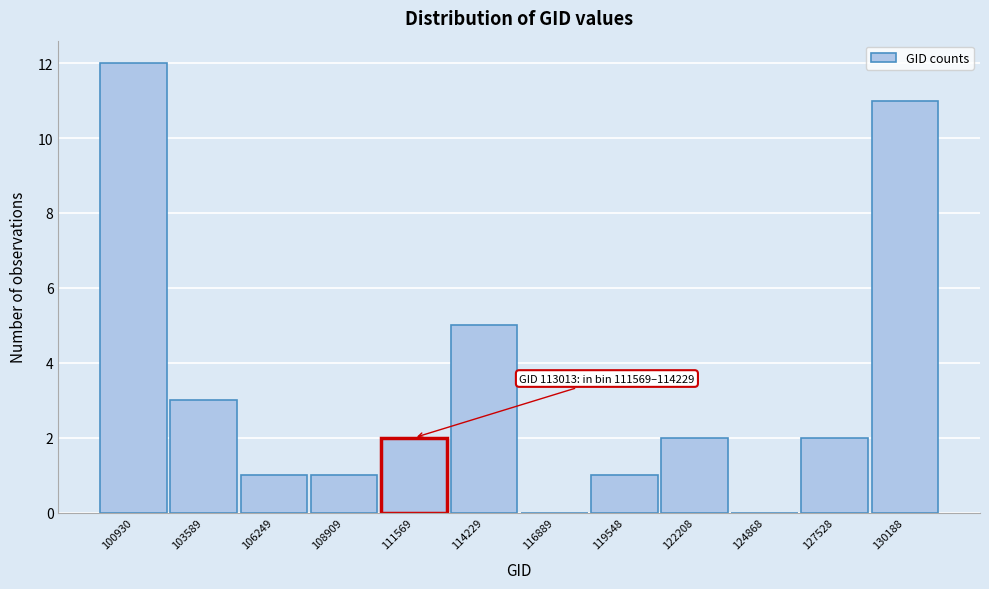

Reading left to right, list all the values displayed in this chart.

100930=12	103589=3	106249=1	108909=1	111569=2	114229=5	116889=0	119548=1	122208=2	124868=0	127528=2	130188=11